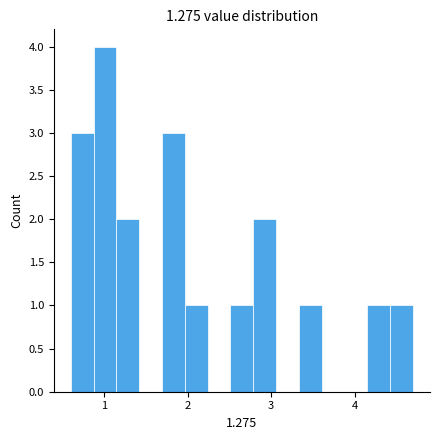

Around what value on the x-axis is the tallest bar? Give the approximate position of its centre, as read against the axis.

1.0